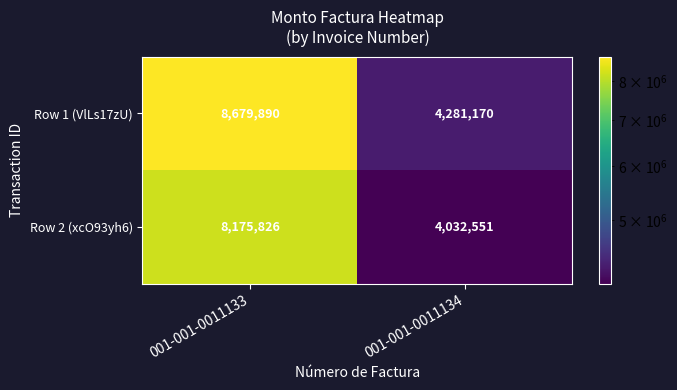

Rank the series by their maximum value, from highest to lowest.

Row 1 (VlLs17zU), Row 2 (xcO93yh6)